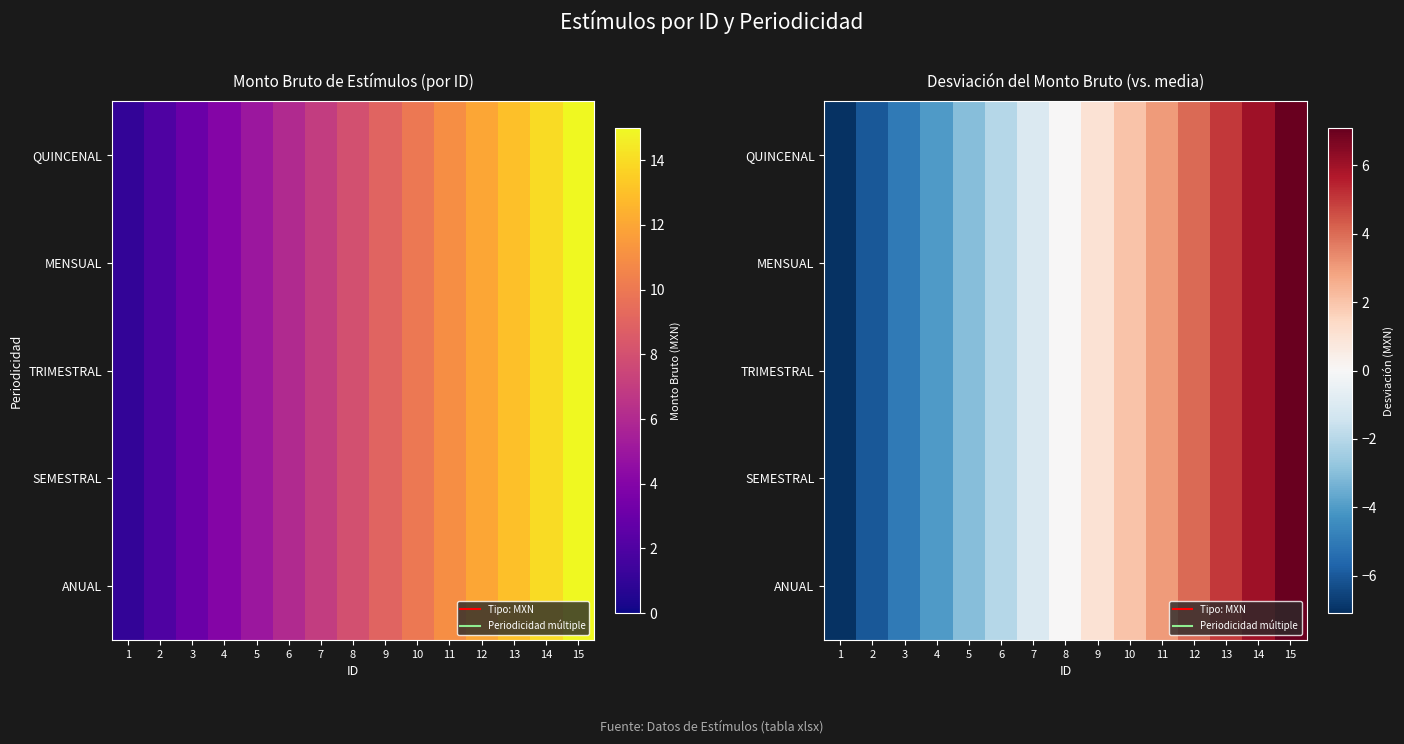

What is the difference between the ANUAL values at 12 and 4?

8